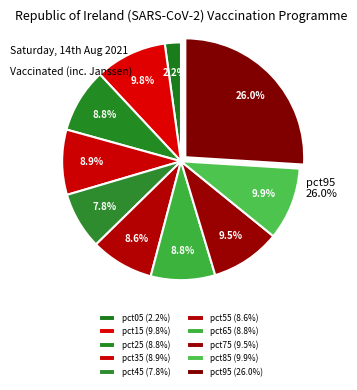

Which category has the biggest portion of the pie?

pct95